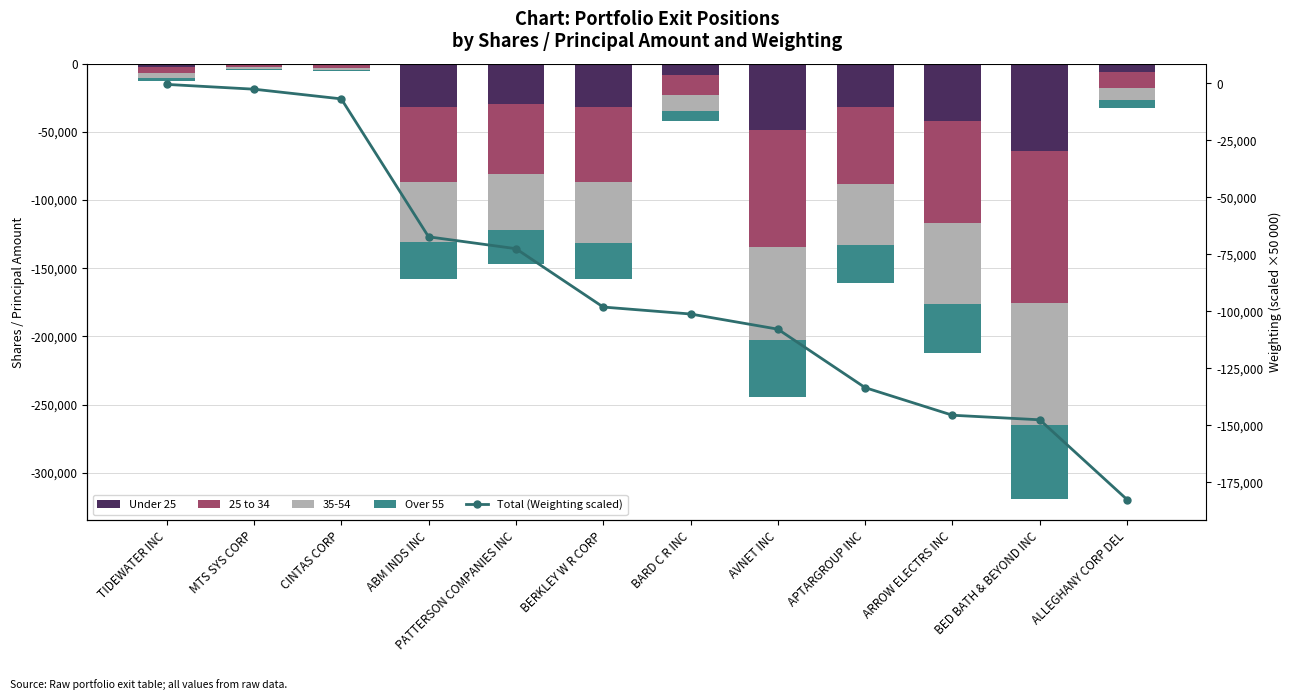

Which series has the largest total across all categories?

Over 55